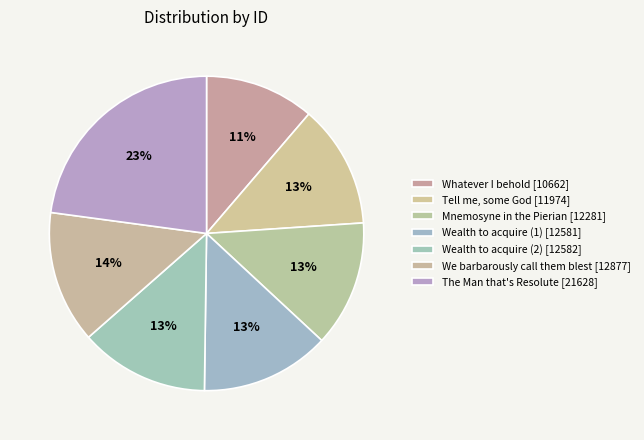

To the nearest percent, what percentage of the pie is The Man that's Resolute [21628]?

23%